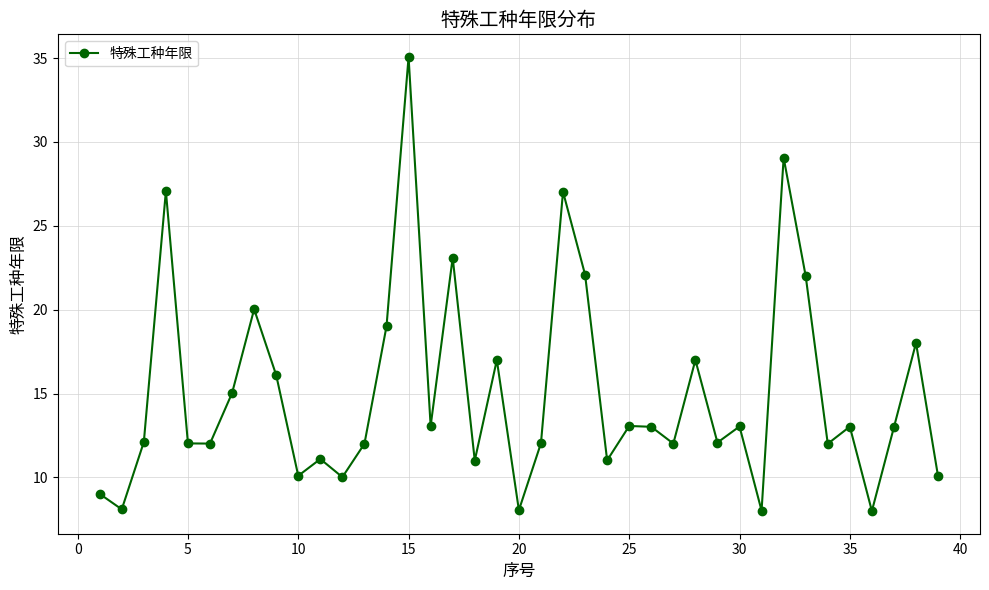

How many interior local valleys (lower than both neighbors) does the data have?

13